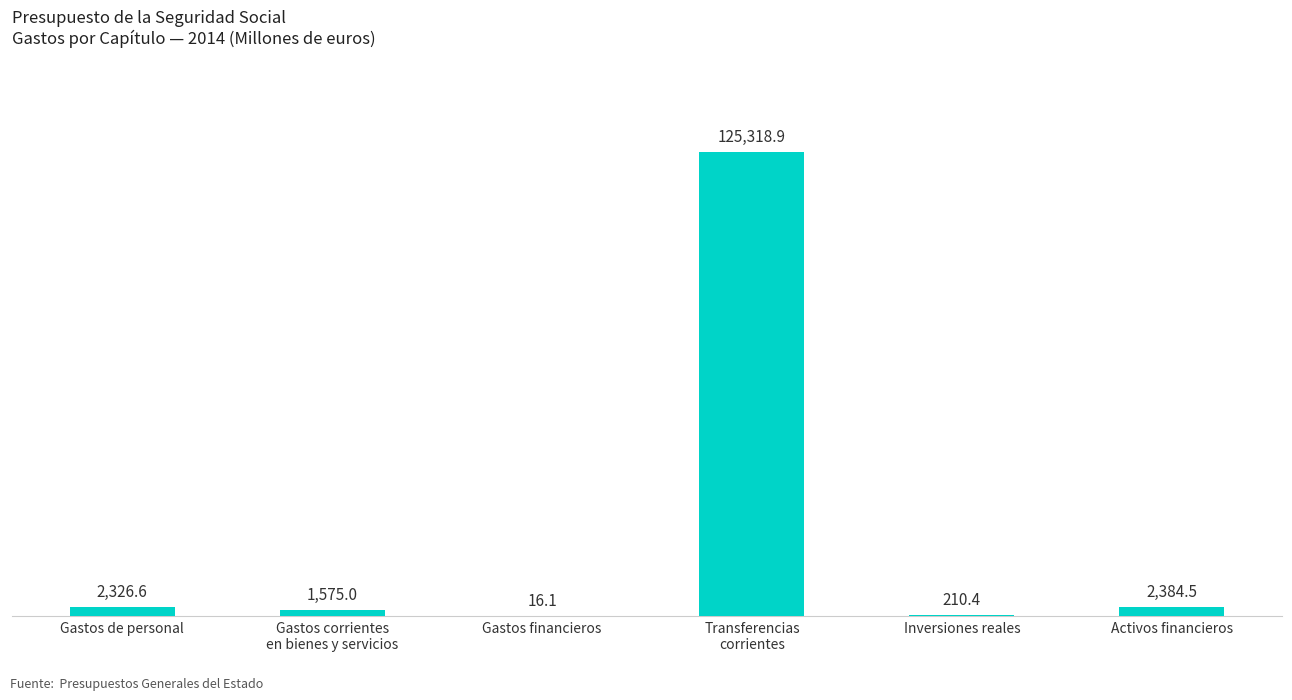

Reading left to right, extract all data points from this chart.

Gastos de personal=2326.6	Gastos corrientes
en bienes y servicios=1575.0	Gastos financieros=16.1	Transferencias
corrientes=125318.9	Inversiones reales=210.4	Activos financieros=2384.5